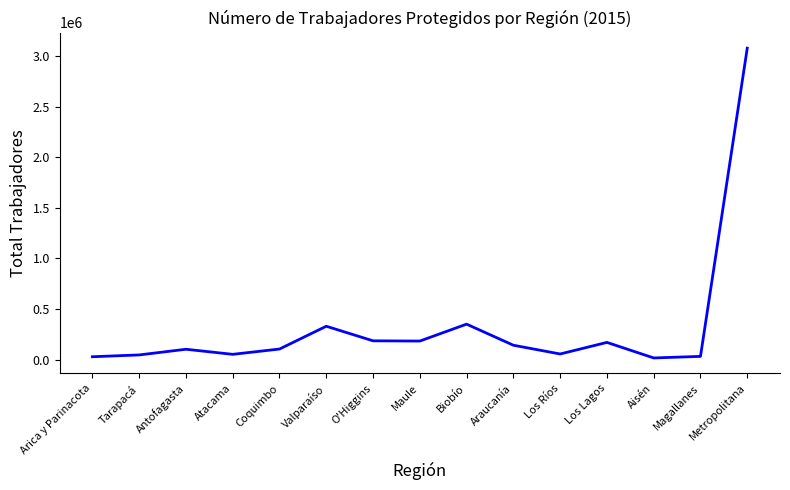

How many interior local peaks (higher than both neighbors) does the data have?

4